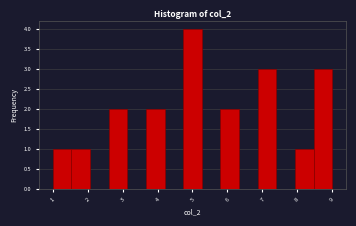

Reading left to right, list every bar in this chart as the range it spans on the x-axis followed by its height. Neither the bar edges nor the heights are printed on the chart, so give them approximately, as read against the axes.

1.0 to 1.5: 1
1.5 to 2.1: 1
2.1 to 2.6: 0
2.6 to 3.1: 2
3.1 to 3.7: 0
3.7 to 4.2: 2
4.2 to 4.7: 0
4.7 to 5.3: 4
5.3 to 5.8: 0
5.8 to 6.3: 2
6.3 to 6.9: 0
6.9 to 7.4: 3
7.4 to 7.9: 0
7.9 to 8.5: 1
8.5 to 9.0: 3